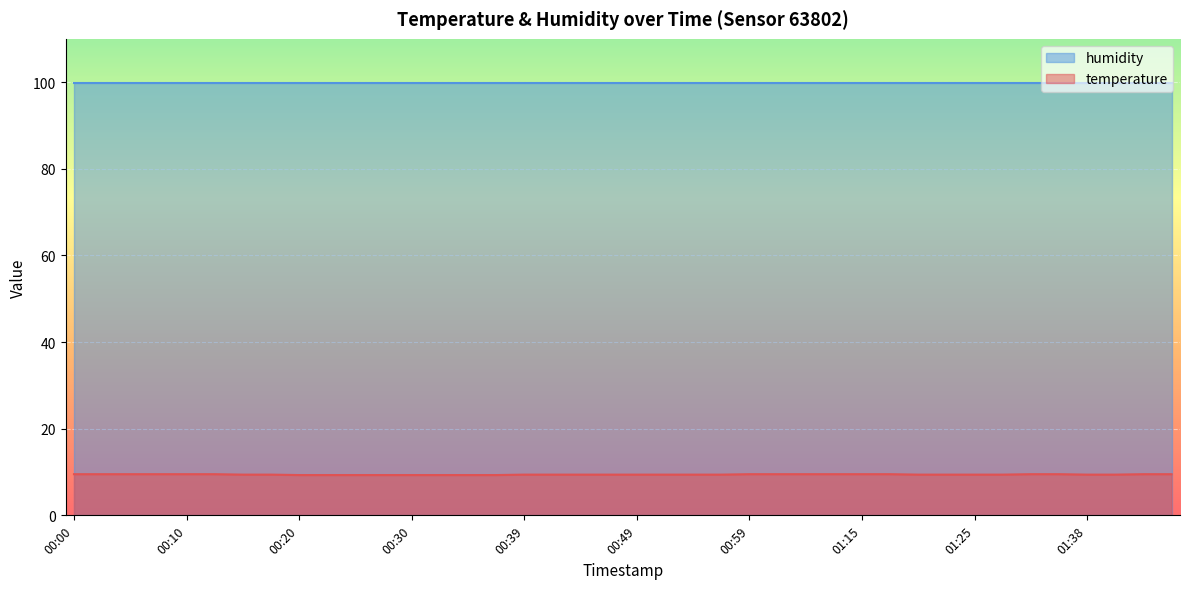

What is the minimum value shown in the chart?

9.3